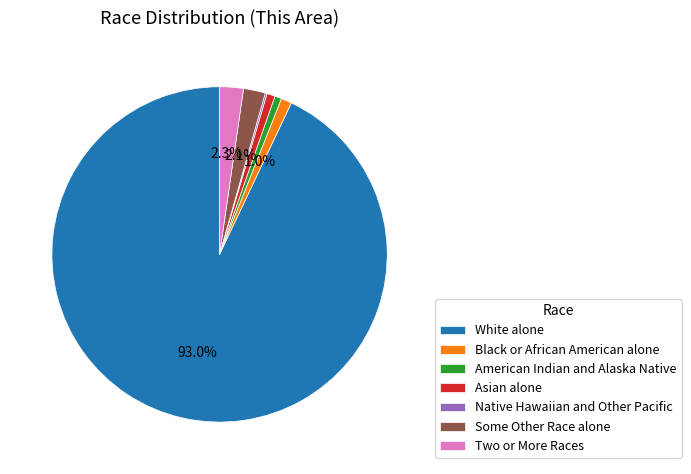

To the nearest percent, what percentage of the pie is Two or More Races?

2%